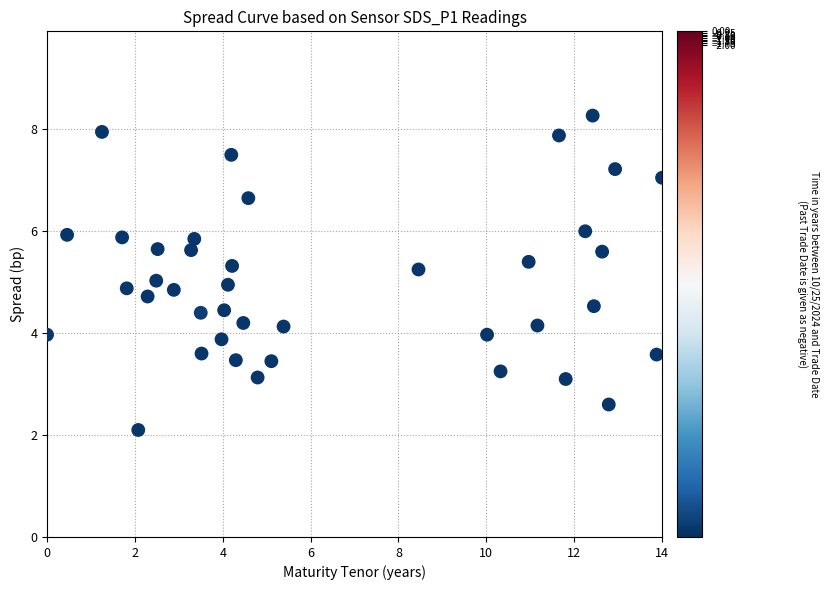

What is the range of X values (max minus min)?

14.0